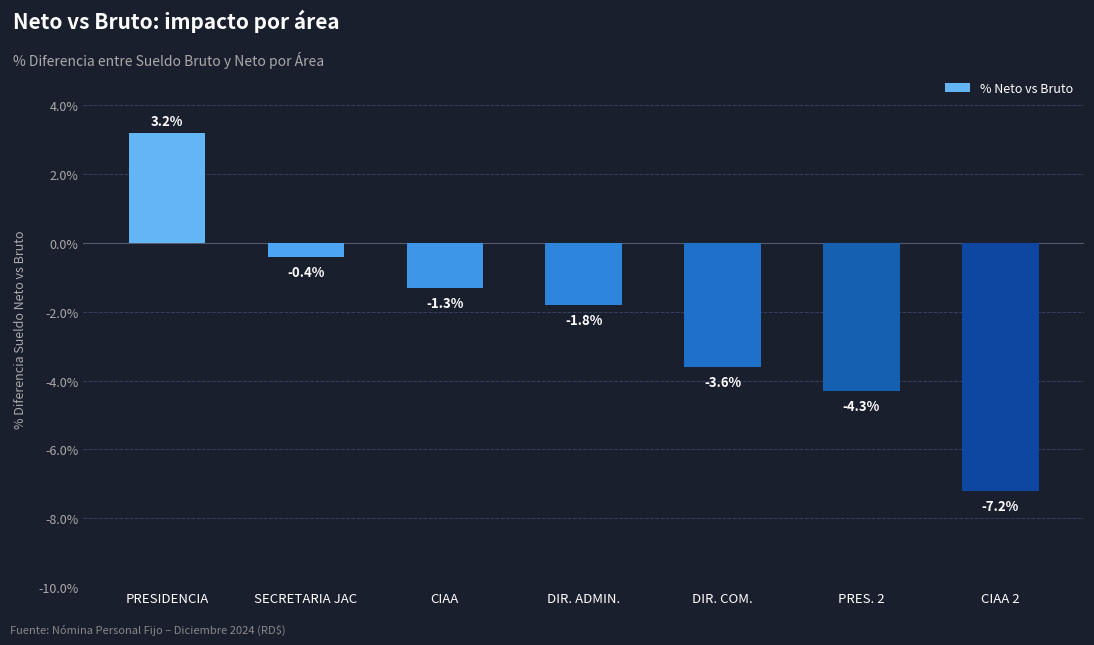

How many positive values are there?

1